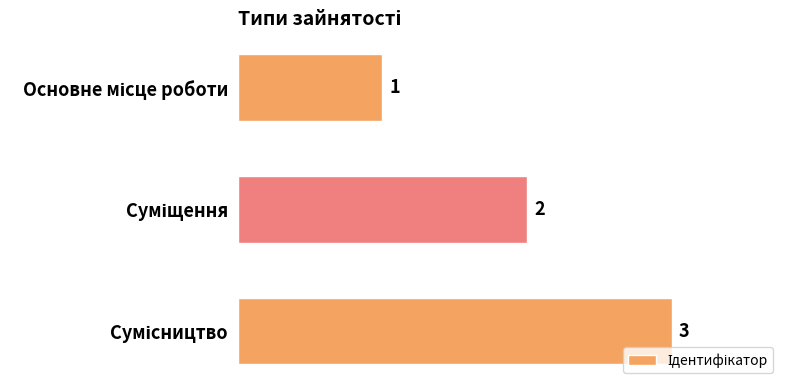

What is the maximum value shown in the chart?

3